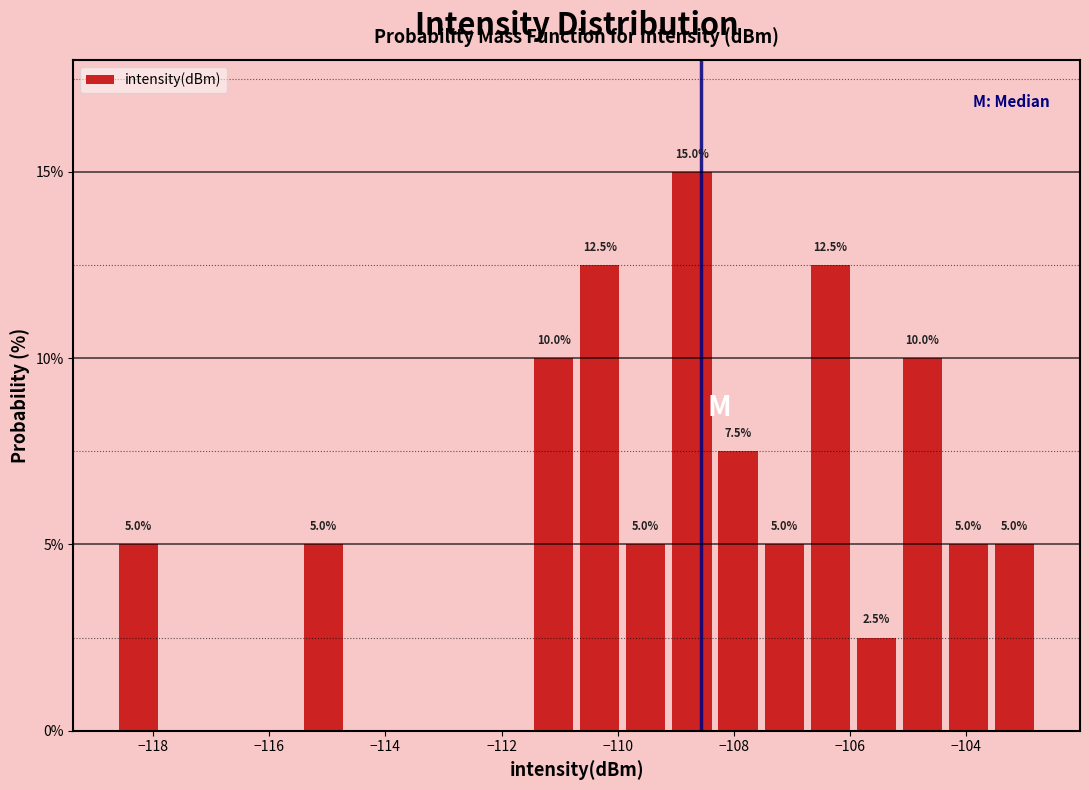

Around what value on the x-axis is the tallest bar? Give the approximate position of its centre, as read against the axis.

-108.8